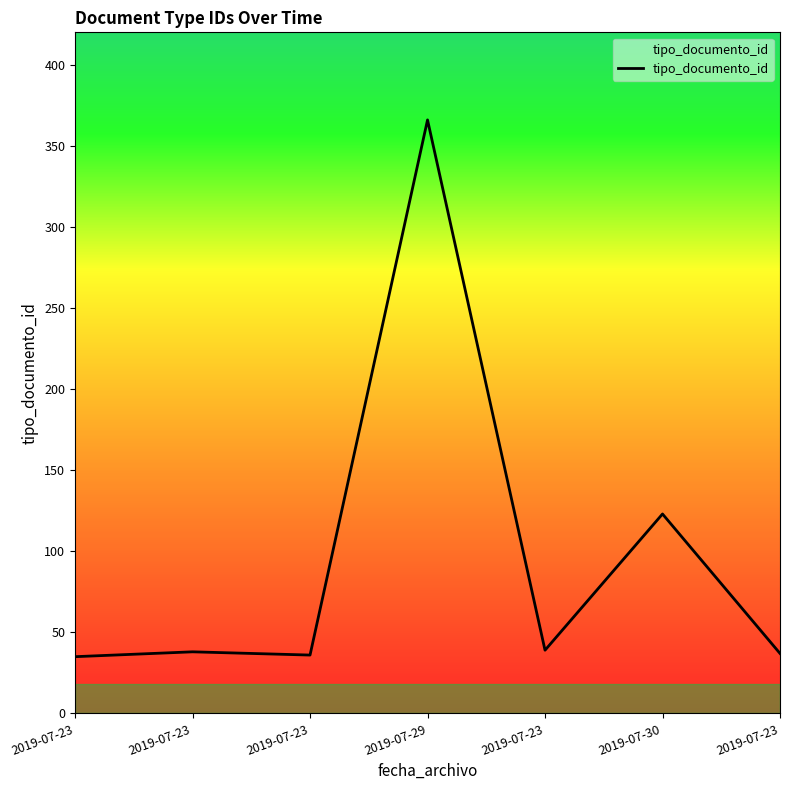

At which label does the data first exceed 38?

2019-07-29